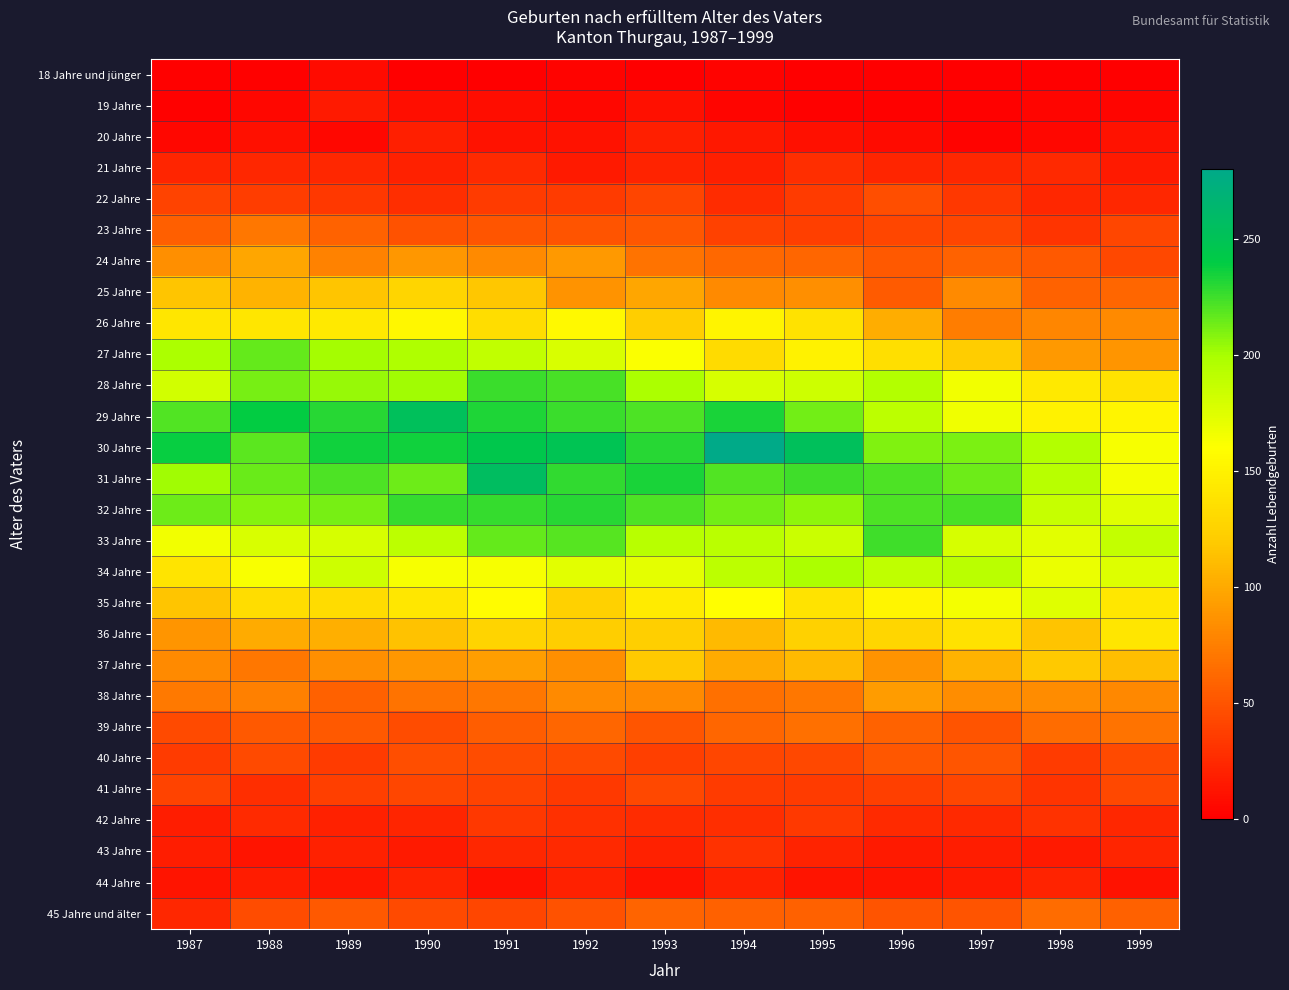

Reading right to left, extract all data points from this chart.

18 Jahre und jünger: 1999=1	1998=1	1997=0	1996=0	1995=1	1994=3	1993=0	1992=3	1991=0	1990=1	1989=7	1988=2	1987=2
19 Jahre: 1999=4	1998=4	1997=2	1996=2	1995=2	1994=4	1993=10	1992=5	1991=8	1990=9	1989=16	1988=5	1987=2
20 Jahre: 1999=12	1998=5	1997=3	1996=7	1995=10	1994=15	1993=19	1992=11	1991=11	1990=19	1989=5	1988=10	1987=5
21 Jahre: 1999=16	1998=25	1997=23	1996=22	1995=28	1994=19	1993=21	1992=16	1991=26	1990=20	1989=23	1988=24	1987=22
22 Jahre: 1999=23	1998=23	1997=33	1996=46	1995=35	1994=27	1993=41	1992=36	1991=35	1990=28	1989=33	1988=37	1987=40
23 Jahre: 1999=42	1998=31	1997=42	1996=42	1995=38	1994=39	1993=52	1992=50	1991=51	1990=49	1989=58	1988=70	1987=56
24 Jahre: 1999=43	1998=53	1997=58	1996=53	1995=61	1994=62	1993=68	1992=90	1991=82	1990=89	1989=77	1988=98	1987=85
25 Jahre: 1999=61	1998=59	1997=81	1996=54	1995=85	1994=82	1993=98	1992=87	1991=118	1990=127	1989=116	1988=106	1987=117
26 Jahre: 1999=82	1998=79	1997=74	1996=102	1995=137	1994=152	1993=122	1992=156	1991=134	1990=154	1989=143	1988=140	1987=141
27 Jahre: 1999=88	1998=90	1997=121	1996=135	1995=150	1994=132	1993=161	1992=178	1991=189	1990=197	1989=201	1988=216	1987=199
28 Jahre: 1999=137	1998=143	1997=166	1996=195	1995=183	1994=179	1993=198	1992=223	1991=226	1990=202	1989=204	1988=212	1987=181
29 Jahre: 1999=153	1998=150	1997=167	1996=191	1995=213	1994=234	1993=221	1992=226	1991=232	1990=253	1989=230	1988=239	1987=220
30 Jahre: 1999=164	1998=195	1997=210	1996=209	1995=253	1994=280	1993=230	1992=249	1991=244	1990=236	1989=236	1988=218	1987=238
31 Jahre: 1999=165	1998=193	1997=214	1996=222	1995=225	1994=220	1993=233	1992=228	1991=256	1990=214	1989=222	1988=215	1987=202
32 Jahre: 1999=174	1998=187	1997=223	1996=222	1995=206	1994=213	1993=222	1992=230	1991=227	1990=227	1989=212	1988=208	1987=214
33 Jahre: 1999=188	1998=173	1997=179	1996=225	1995=184	1994=192	1993=193	1992=219	1991=216	1990=191	1989=179	1988=178	1987=166
34 Jahre: 1999=175	1998=169	1997=192	1996=190	1995=198	1994=191	1993=172	1992=173	1991=164	1990=164	1989=183	1988=162	1987=139
35 Jahre: 1999=142	1998=174	1997=165	1996=153	1995=138	1994=159	1993=145	1992=124	1991=158	1990=142	1989=133	1988=134	1987=116
36 Jahre: 1999=140	1998=115	1997=137	1996=129	1995=124	1994=110	1993=123	1992=122	1991=126	1990=114	1989=103	1988=101	1987=88
37 Jahre: 1999=112	1998=119	1997=105	1996=87	1995=110	1994=101	1993=119	1992=85	1991=94	1990=89	1989=85	1988=70	1987=82
38 Jahre: 1999=80	1998=83	1997=84	1996=92	1995=70	1994=66	1993=81	1992=81	1991=71	1990=68	1989=57	1988=76	1987=72
39 Jahre: 1999=68	1998=64	1997=50	1996=59	1995=66	1994=61	1993=51	1992=61	1991=55	1990=45	1989=53	1988=53	1987=44
40 Jahre: 1999=44	1998=35	1997=51	1996=52	1995=43	1994=42	1993=38	1992=44	1991=45	1990=47	1989=36	1988=44	1987=36
41 Jahre: 1999=43	1998=31	1997=42	1996=38	1995=36	1994=36	1993=43	1992=34	1991=40	1990=42	1989=38	1988=28	1987=40
42 Jahre: 1999=24	1998=30	1997=25	1996=26	1995=34	1994=28	1993=27	1992=29	1991=33	1990=22	1989=20	1988=26	1987=18
43 Jahre: 1999=22	1998=16	1997=18	1996=16	1995=21	1994=30	1993=20	1992=25	1991=23	1990=16	1989=20	1988=13	1987=18
44 Jahre: 1999=11	1998=21	1997=16	1996=13	1995=13	1994=20	1993=11	1992=20	1991=10	1990=21	1989=14	1988=17	1987=13
45 Jahre und älter: 1999=57	1998=64	1997=50	1996=50	1995=57	1994=57	1993=60	1992=49	1991=42	1990=44	1989=53	1988=45	1987=23